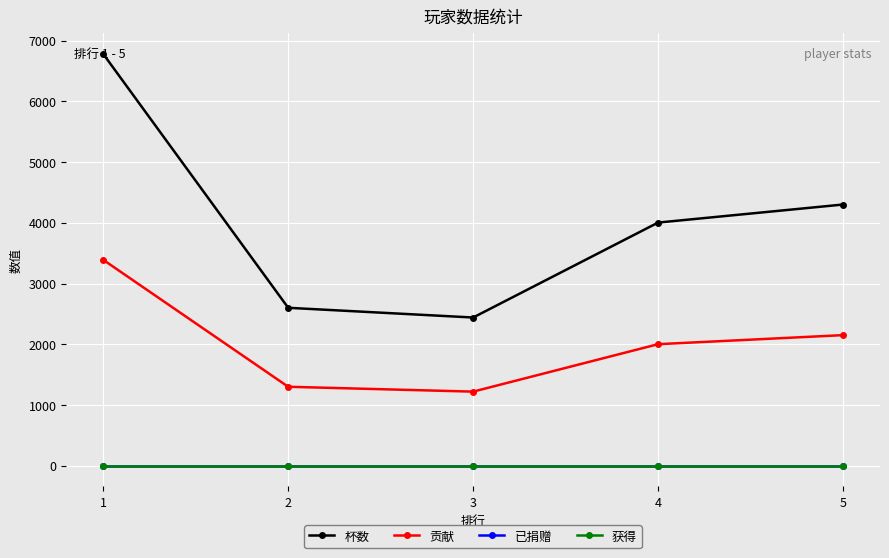

Rank the series at 4 from lowest to highest value.

已捐赠, 获得, 贡献, 杯数